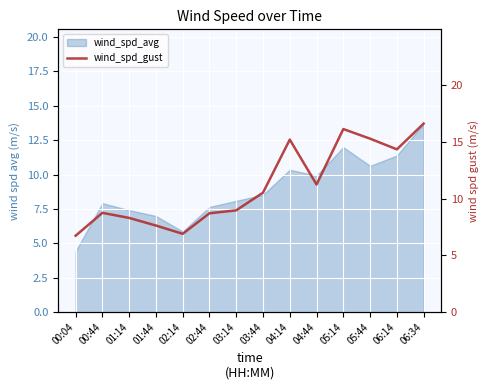

Reading left to right, transcribe all the data shown in this chart.

6.7	8.8	8.3	7.6	6.9	8.7	9.0	10.5	15.2	11.3	16.1	15.3	14.4	16.6